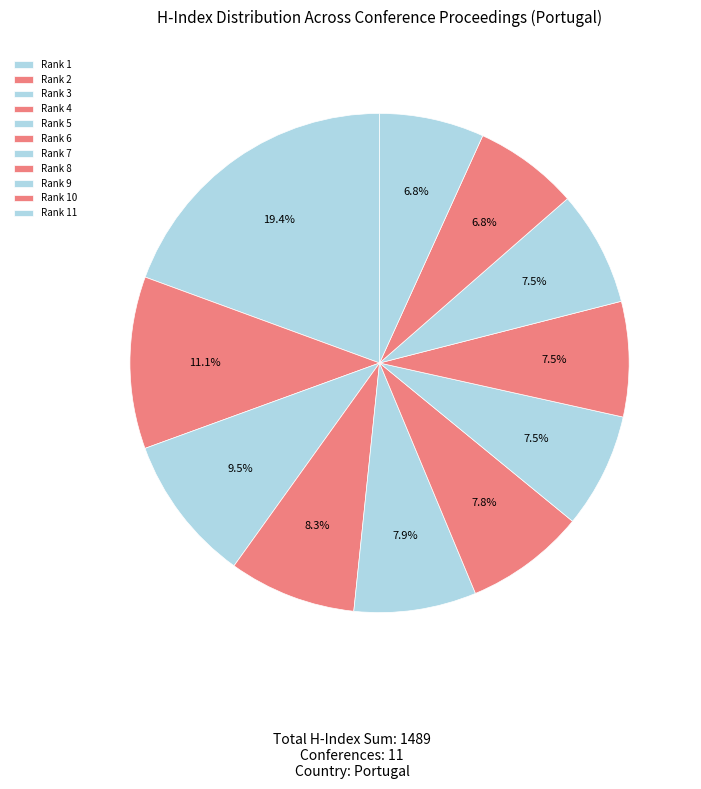

What is the smallest slice in the pie chart?

Rank 10